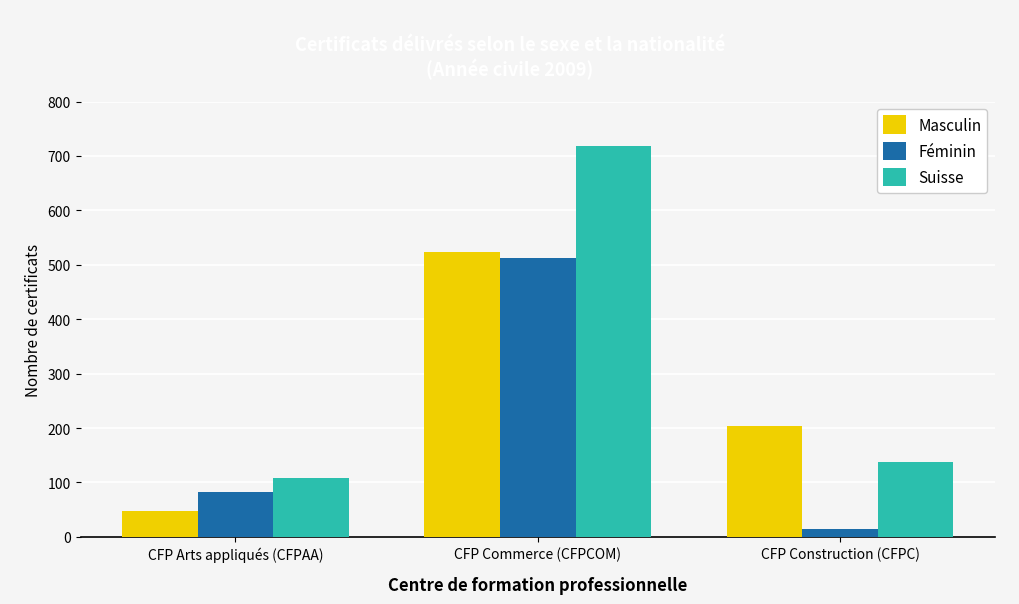

List the series in order of their overall mean, highest first.

Suisse, Masculin, Féminin